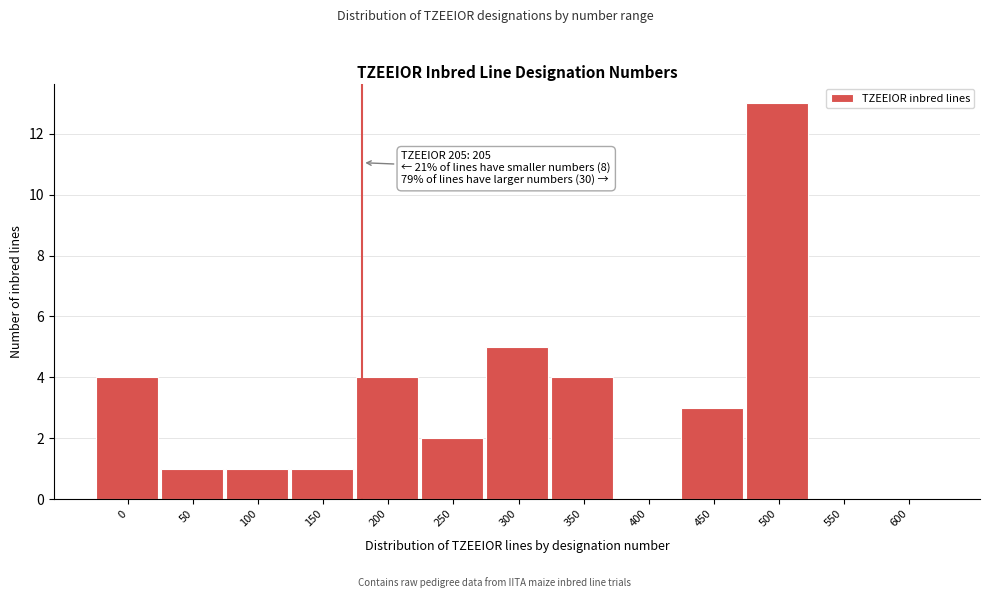

Reading right to left, transcribe all the data shown in this chart.

600=0	550=0	500=13	450=3	400=0	350=4	300=5	250=2	200=4	150=1	100=1	50=1	0=4